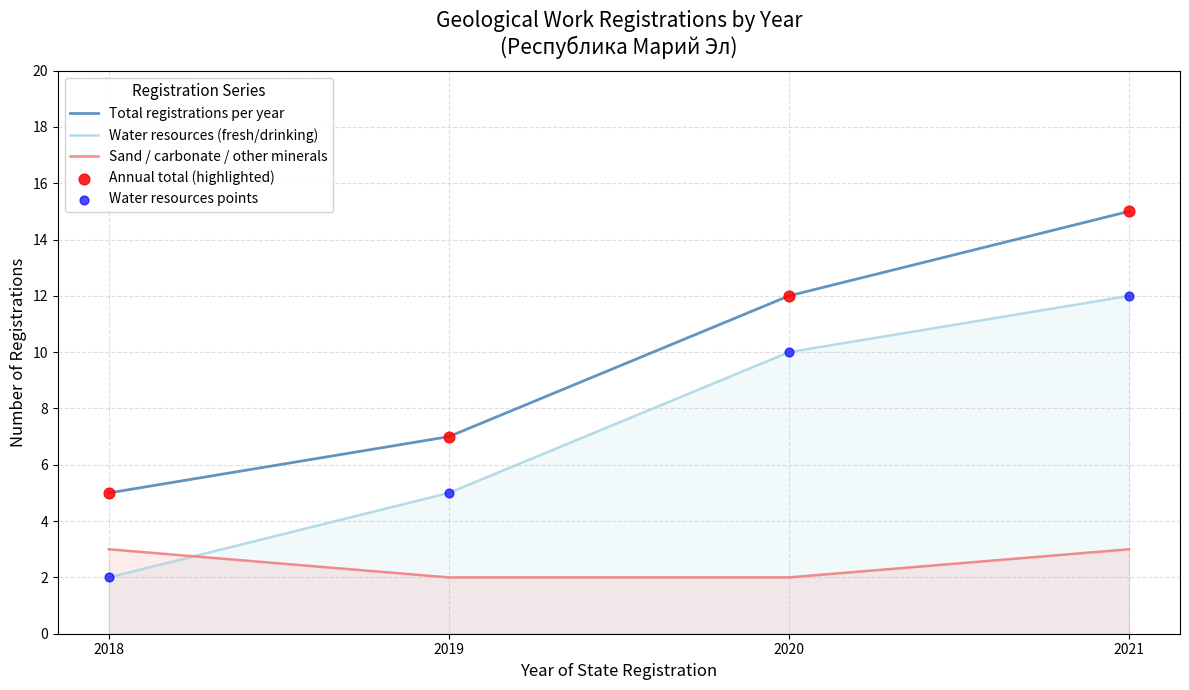

Is the value of Water resources points at 2018 greater than the value of Sand / carbonate / other minerals at 2020?

No